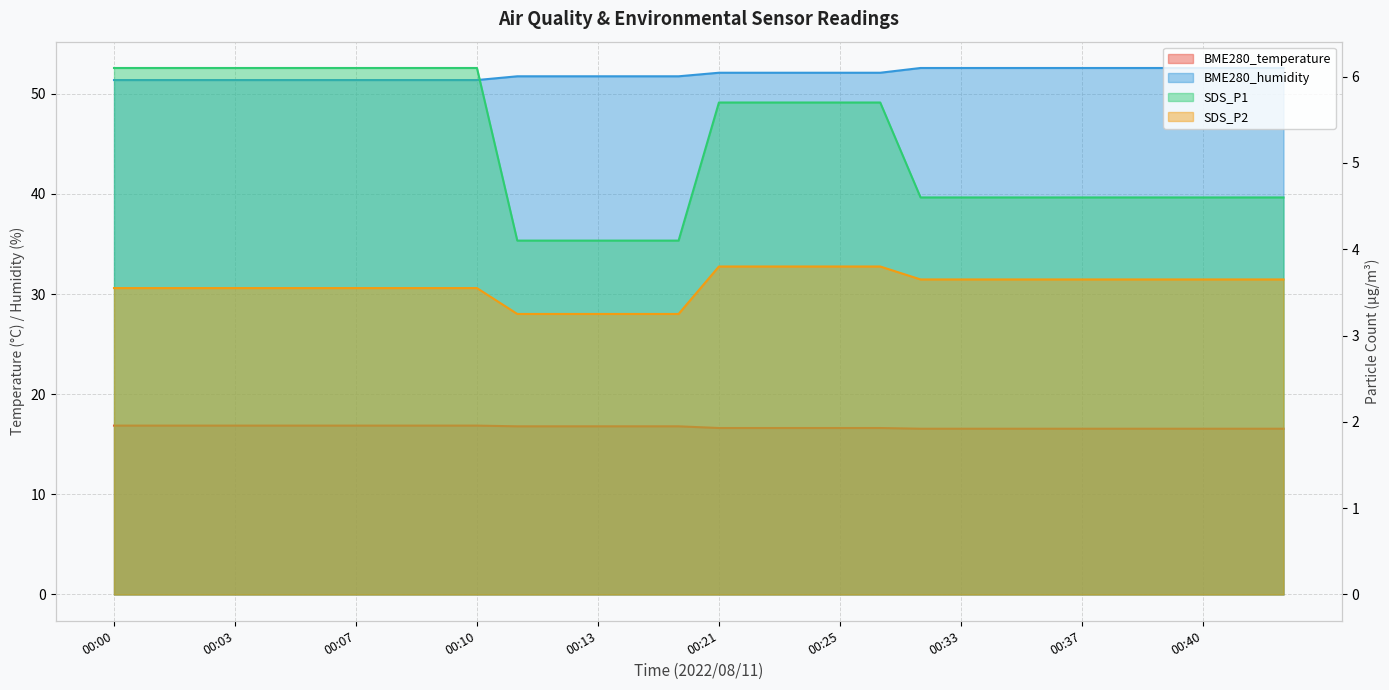

Is it true that SDS_P2 equals 3.8 at 00:21?

True